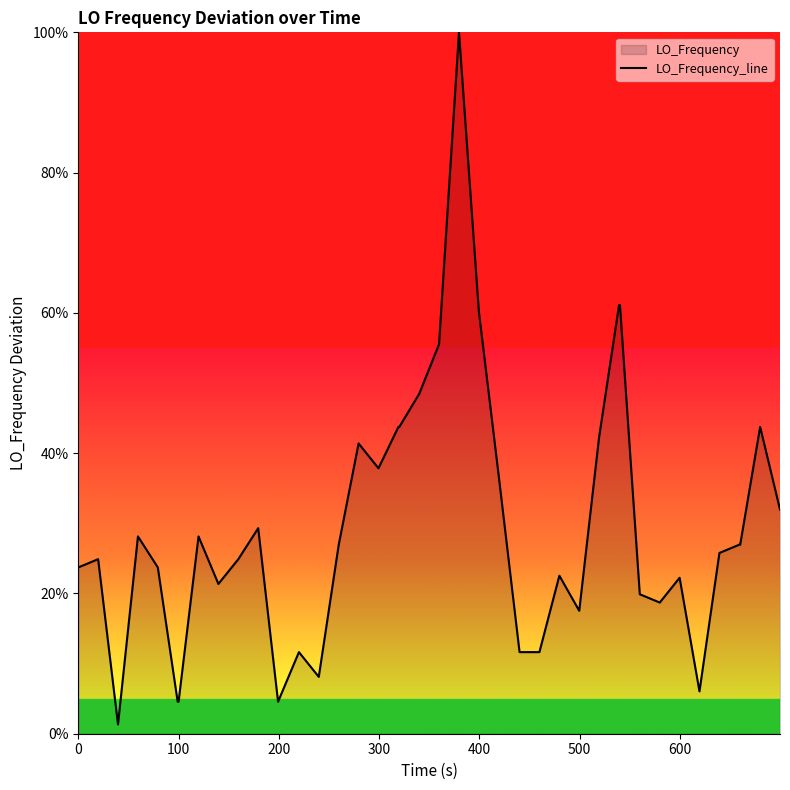

What value does the data have at 0?

23.7